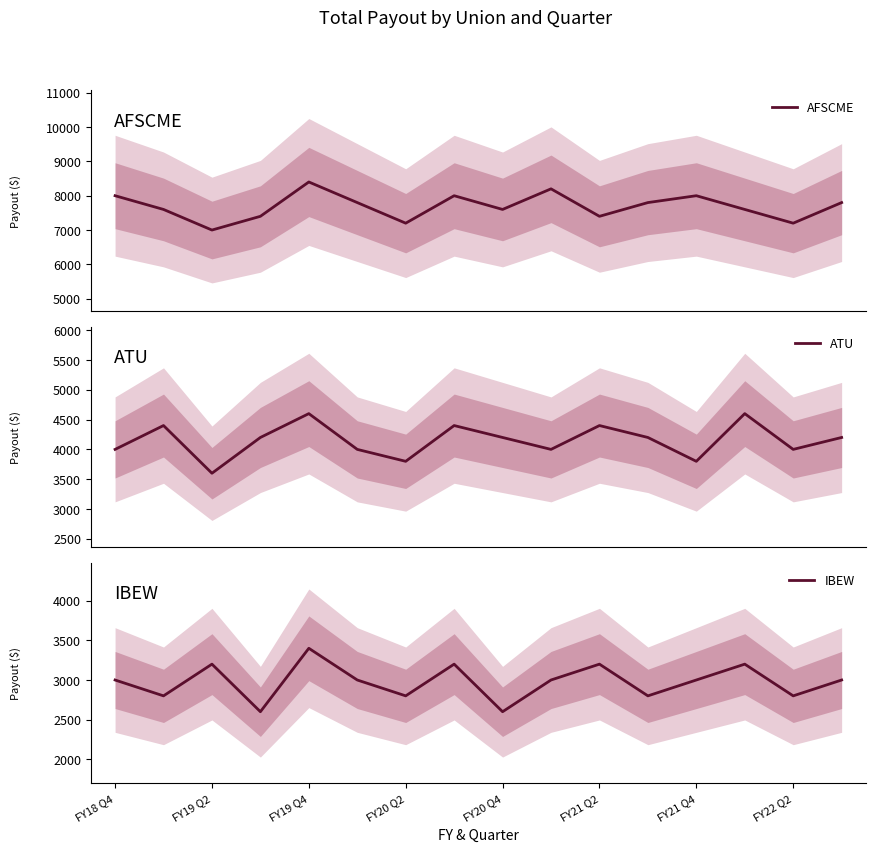

How many interior local valleys does the IBEW series have?

6